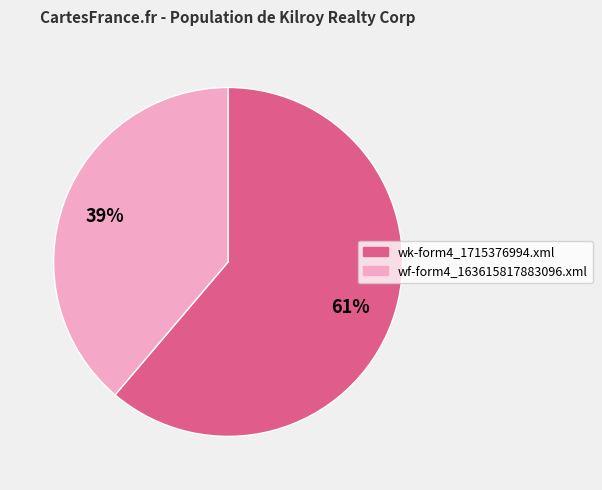

Which category has the smallest portion of the pie?

wf-form4_163615817883096.xml